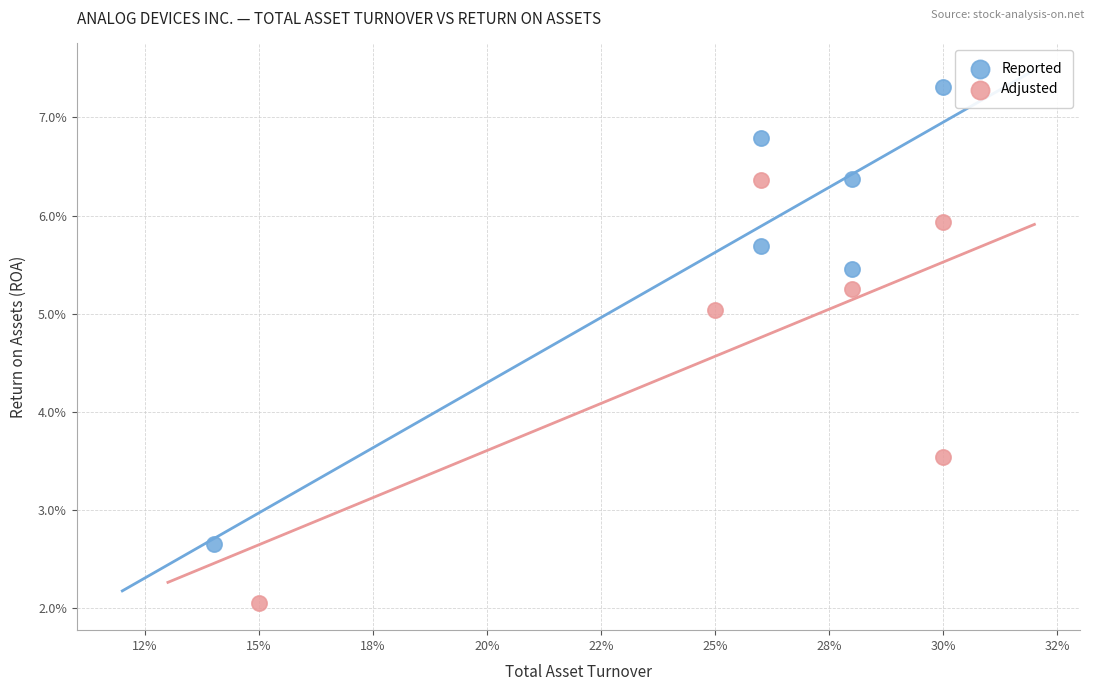

What are all the series names shown in the legend?

Reported, Adjusted